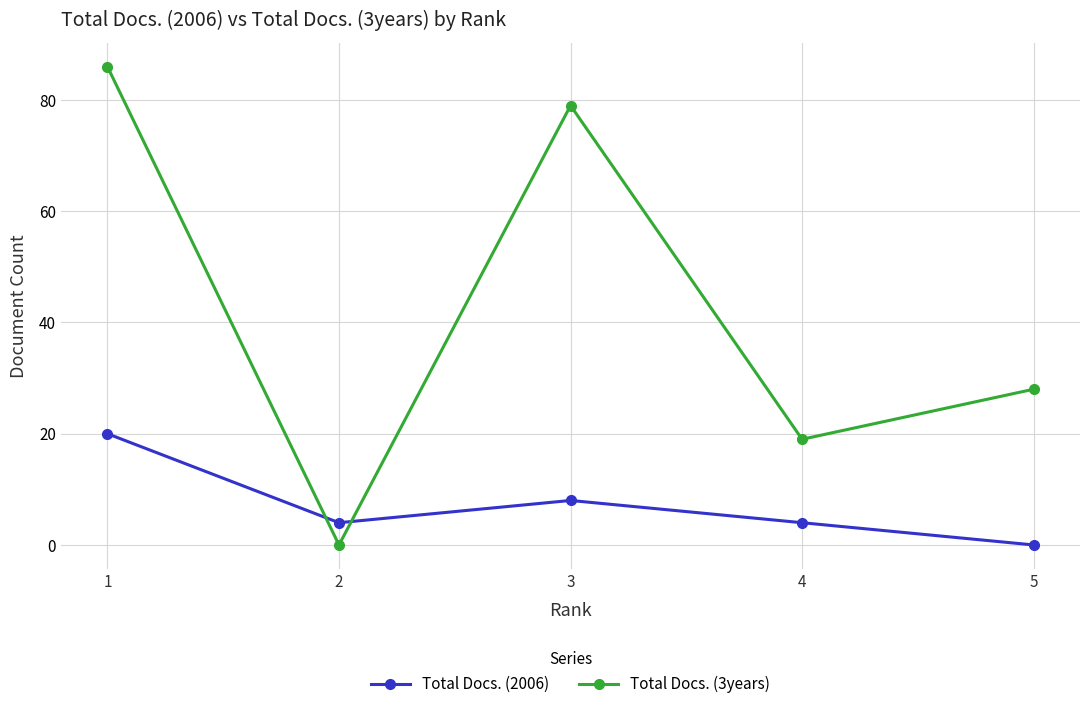

At which label does Total Docs. (3years) reach its peak?

1